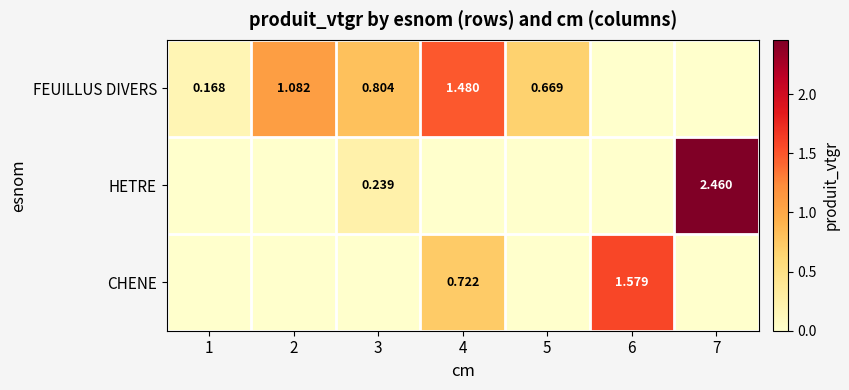

Is the value of FEUILLUS DIVERS at 3 greater than the value of HETRE at 7?

No